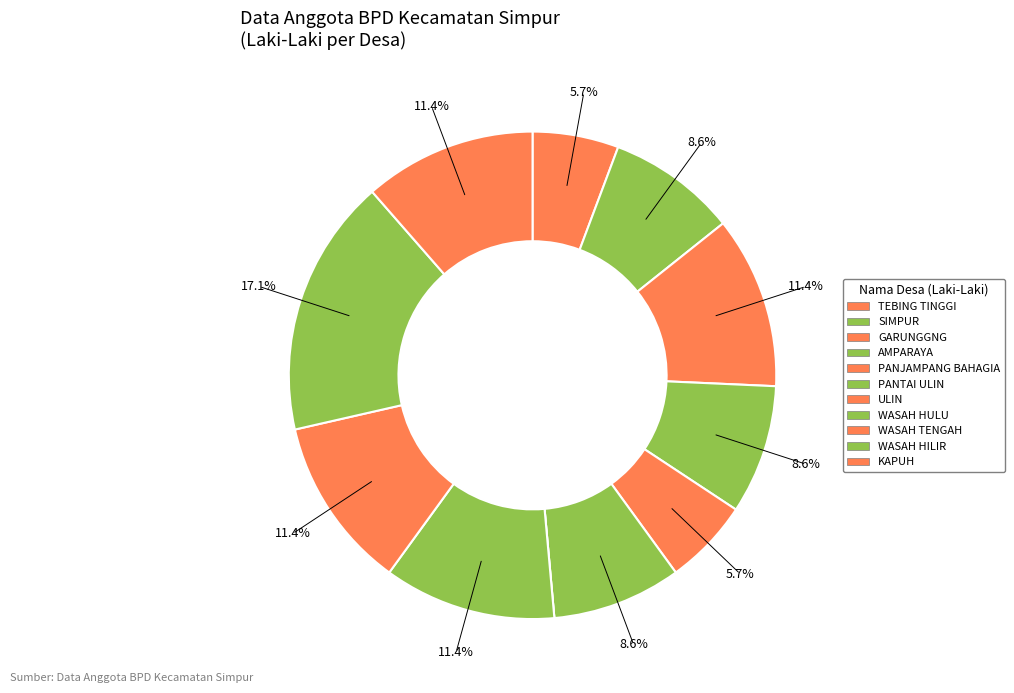

Is WASAH HULU the majority of the pie?

No